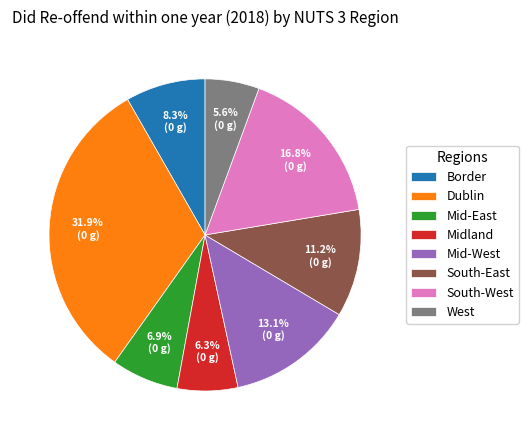

Which has a higher value, Midland or Dublin?

Dublin